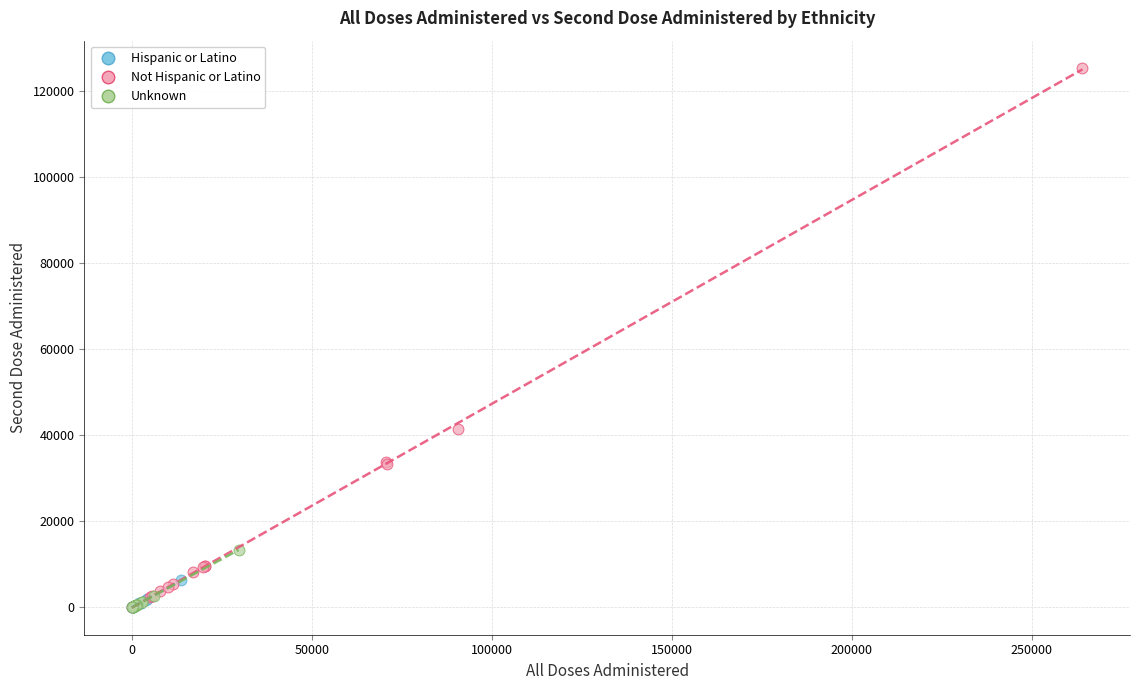

Which series has the widest spread of Y values?

Not Hispanic or Latino